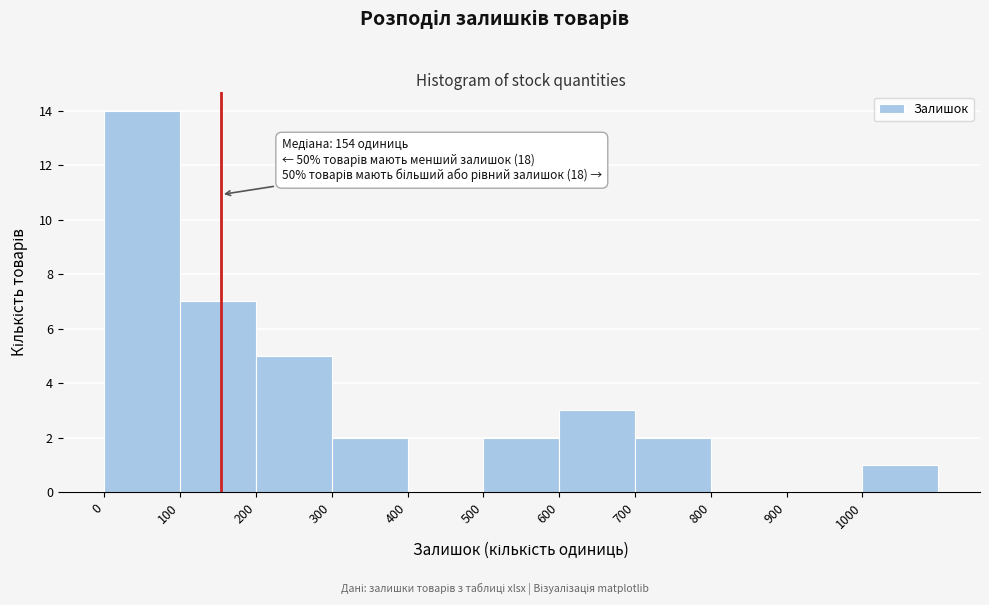

Which range on the x-axis has the tallest bar?

0 to 100